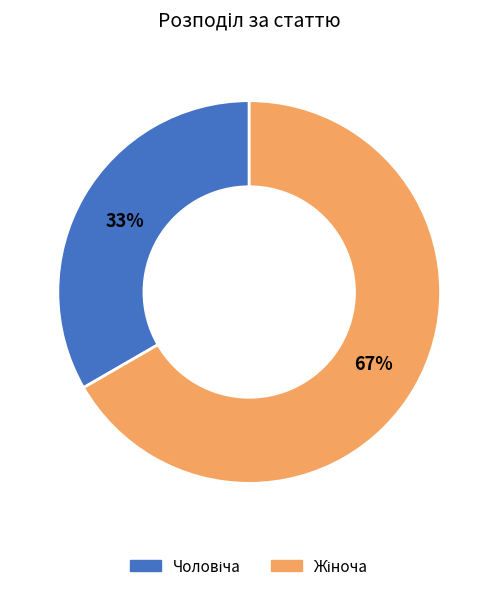

Is there any slice that represents more than half of the pie?

Yes